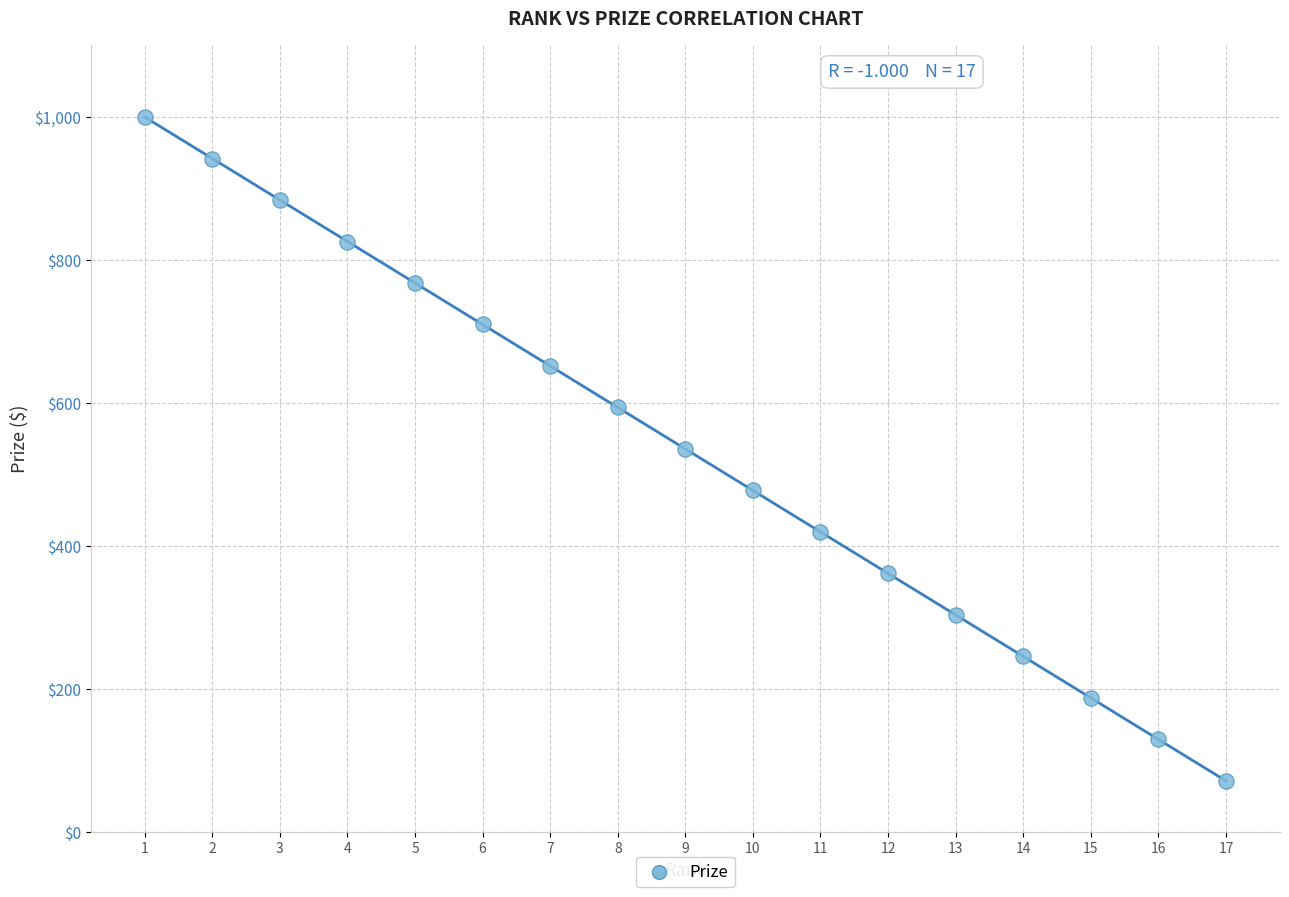

What is the range of X values (max minus min)?

16